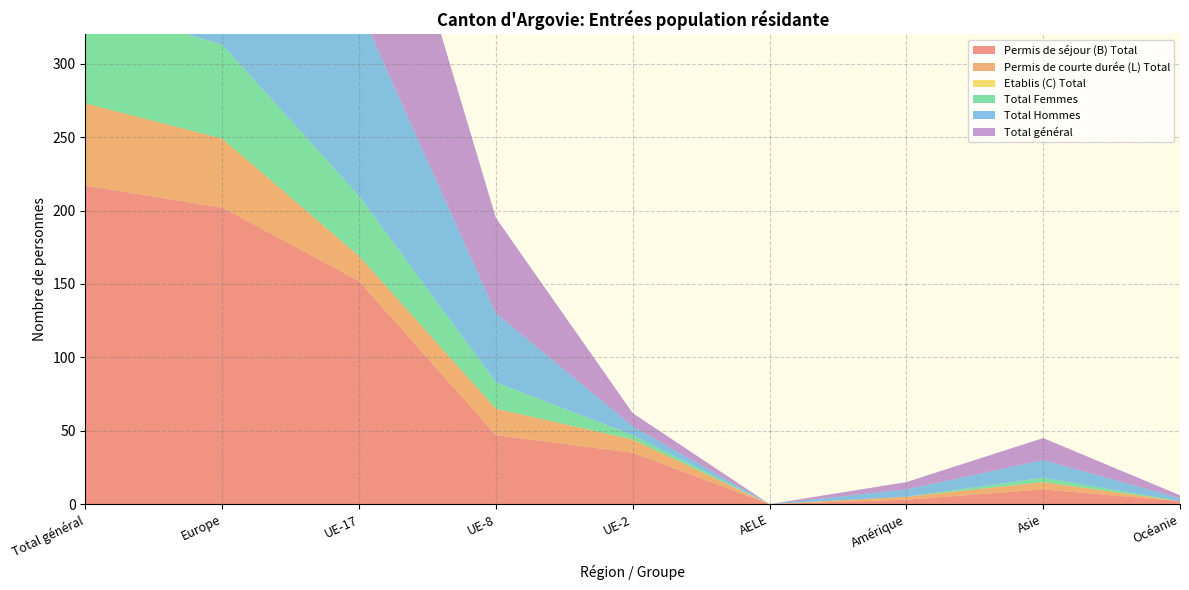

Reading left to right, what are all the values shown in this chart?

Permis de séjour (B) Total: 217	202	152	47	35	0	3	10	2
Permis de courte durée (L) Total: 56	47	17	18	9	0	2	5	0
Etablis (C) Total: 0	0	0	0	0	0	0	0	0
Total Femmes: 67	64	41	18	3	0	0	3	0
Total Hommes: 206	185	128	47	6	0	5	12	2
Total général: 273	249	169	65	9	0	5	15	2